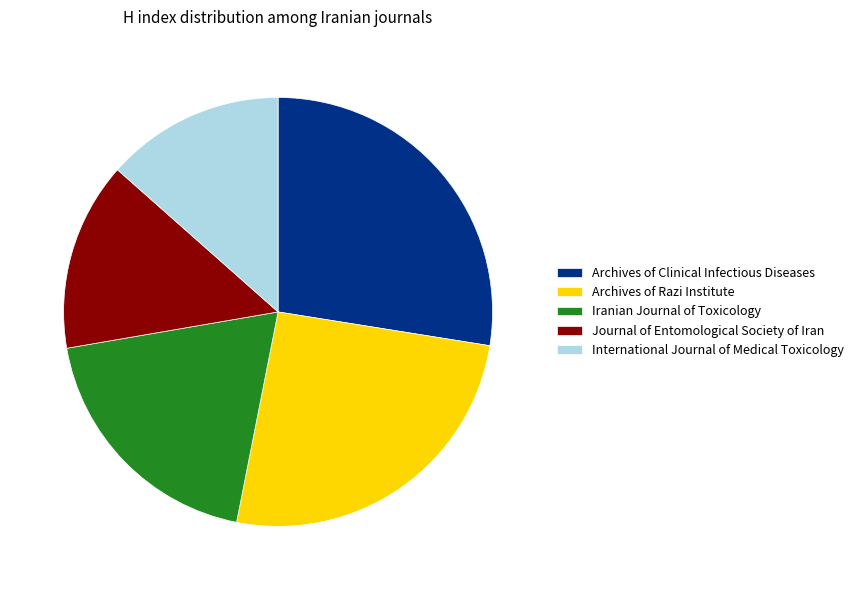

Between International Journal of Medical Toxicology and Iranian Journal of Toxicology, which is larger?

Iranian Journal of Toxicology